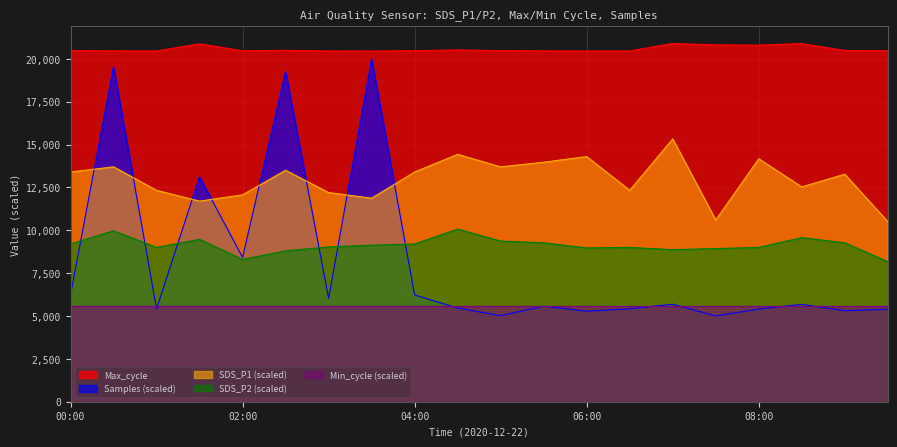

What is the difference between the maximum and minimum values in the Max_cycle series?

444.0